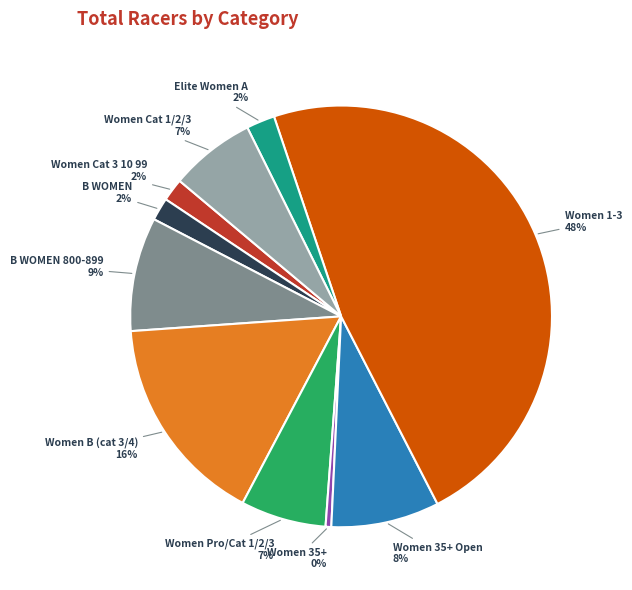

Which category has the smallest portion of the pie?

Women 35+